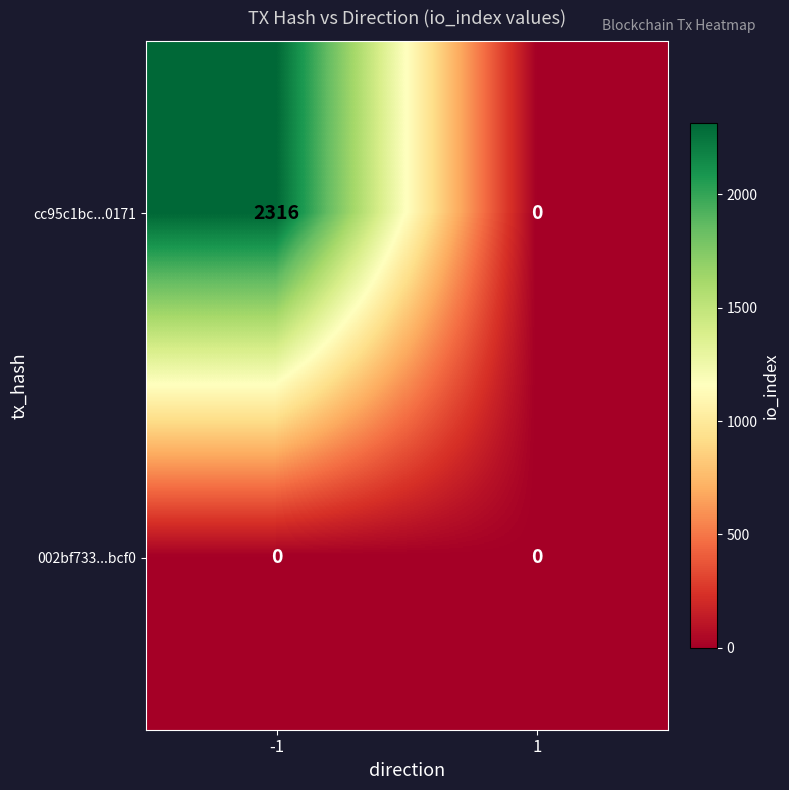

Rank the series by their maximum value, from lowest to highest.

002bf733...bcf0, cc95c1bc...0171